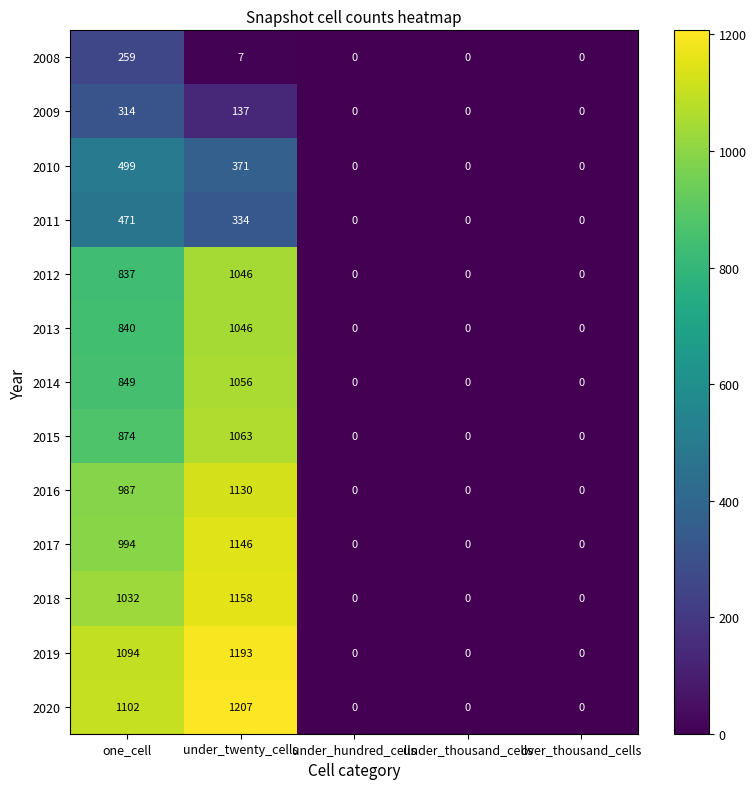

What is the sum of the 2010 values at one_cell and under_hundred_cells?

499